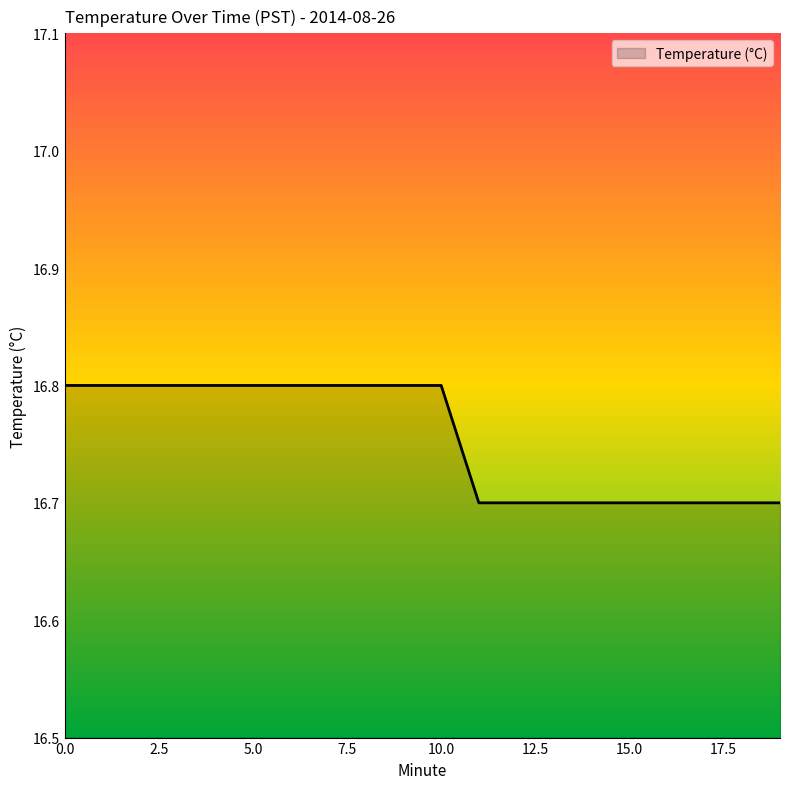

What is the minimum value shown in the chart?

16.7